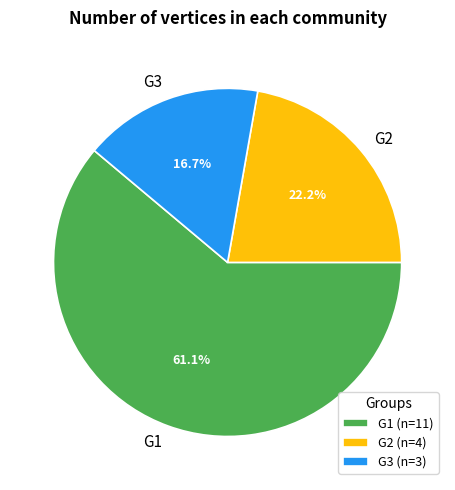

To the nearest percent, what portion does G1 represent?

61%